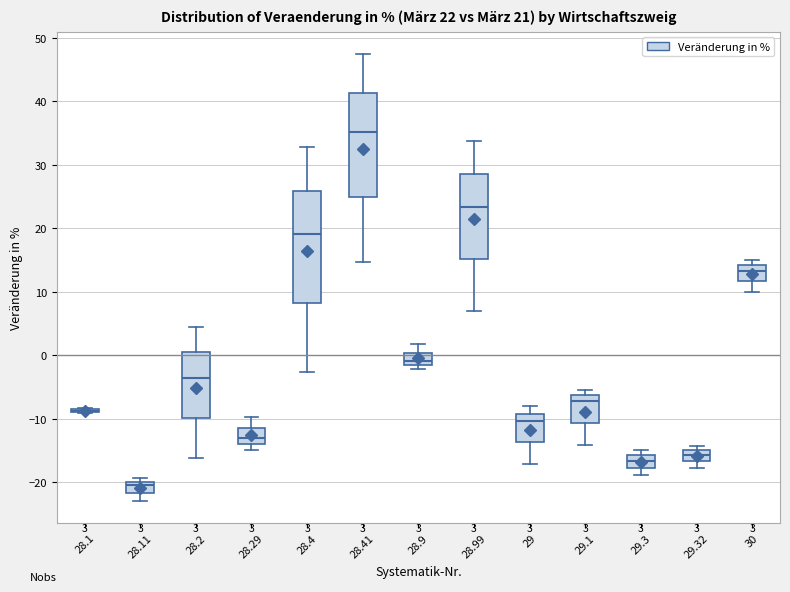

Comparing the boxes themselves (not the whiskers), which one is the tallest?

28.4